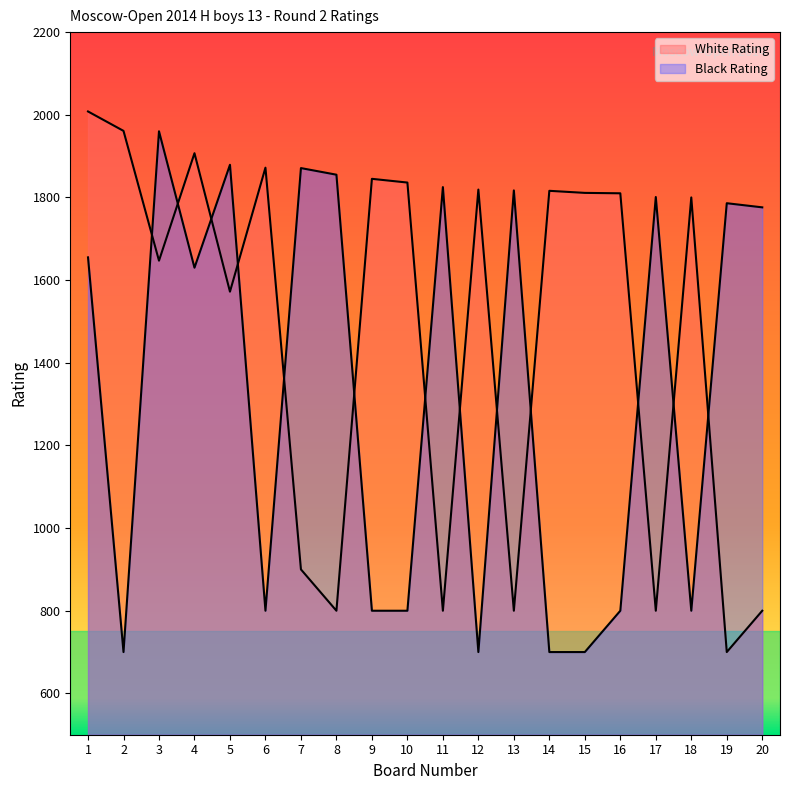

The White Rating series shows 800 at 13. True or false?

True